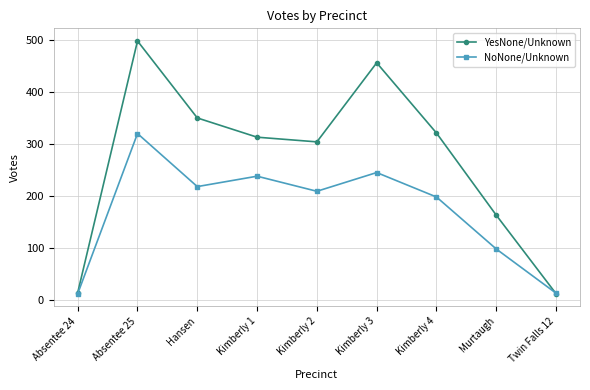

Where is the first local maximum for NoNone/Unknown?

Absentee 25